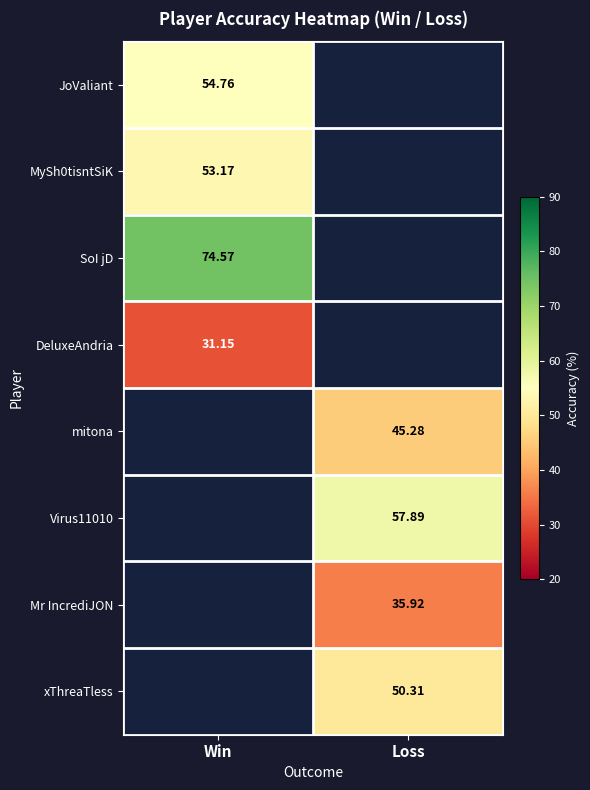

List the labels in order of xThreaTless value, smallest first.

Win, Loss